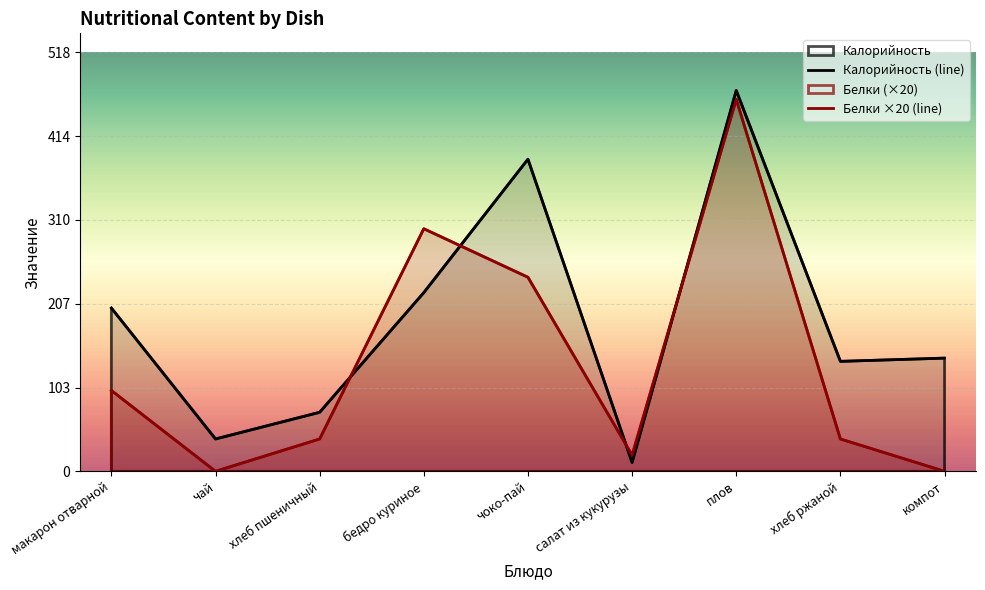

True or false: Белки ×20 (line) and Калорийность (line) cross at least once.

True